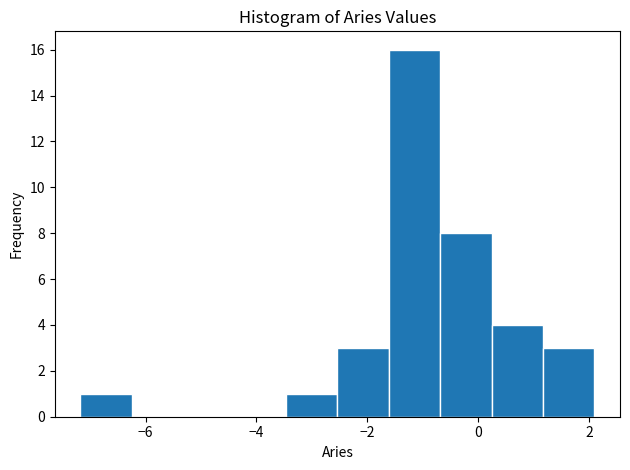

Reading left to right, list every bar in this chart as the range it spans on the x-axis followed by its height. Neither the bar edges nor the heights are printed on the chart, so give them approximately, as read against the axes.

-7.2 to -6.2: 1
-6.2 to -5.4: 0
-5.4 to -4.4: 0
-4.4 to -3.4: 0
-3.4 to -2.6: 1
-2.6 to -1.6: 3
-1.6 to -0.6: 16
-0.6 to 0.2: 8
0.2 to 1.2: 4
1.2 to 2.0: 3